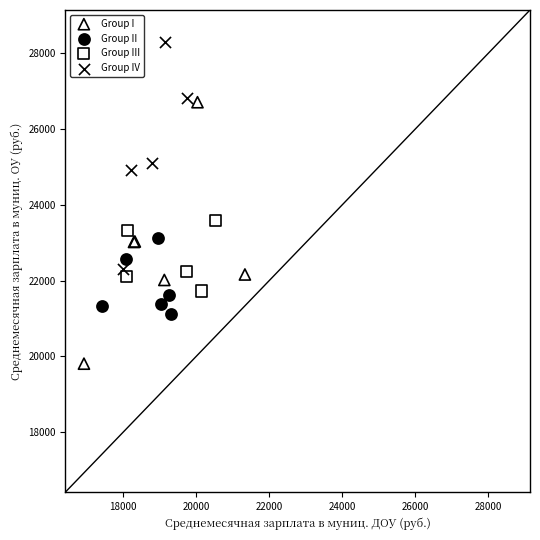

Which series contains the lowest Y value?

Group I